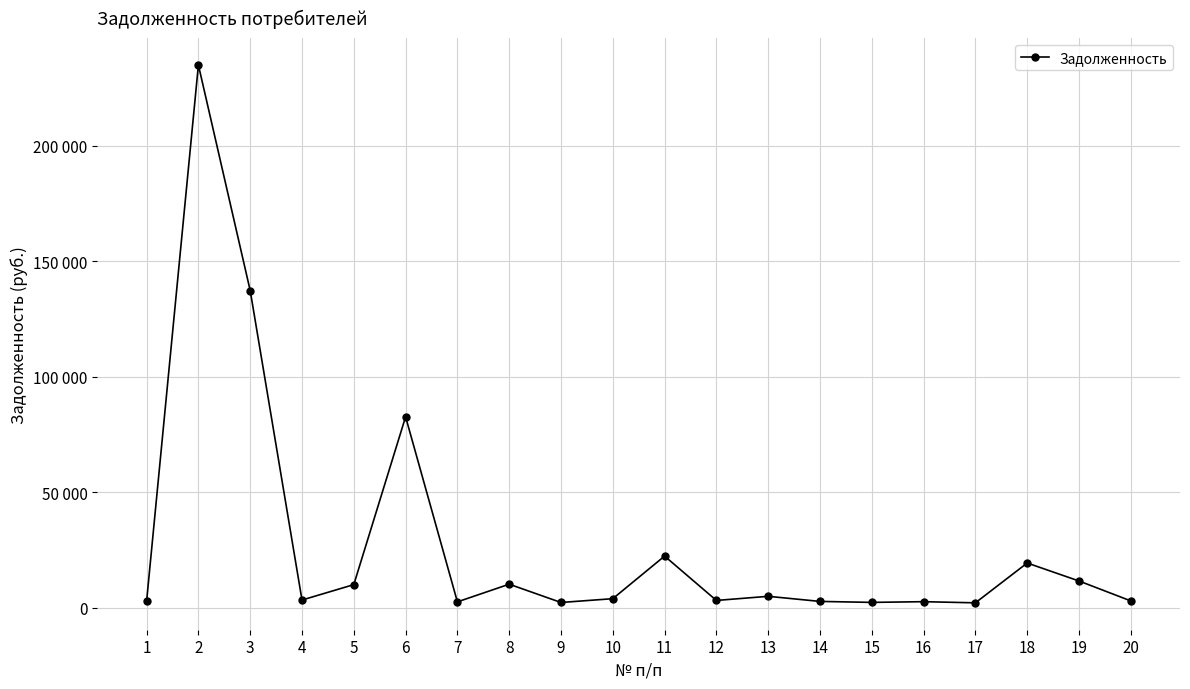

Does the chart have visible grid lines?

Yes